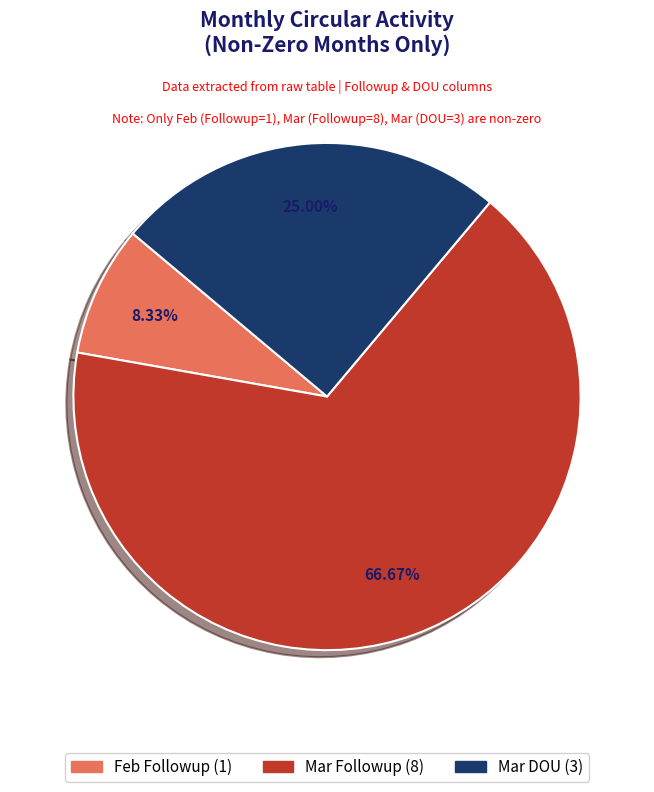

Is there any slice that represents more than half of the pie?

Yes